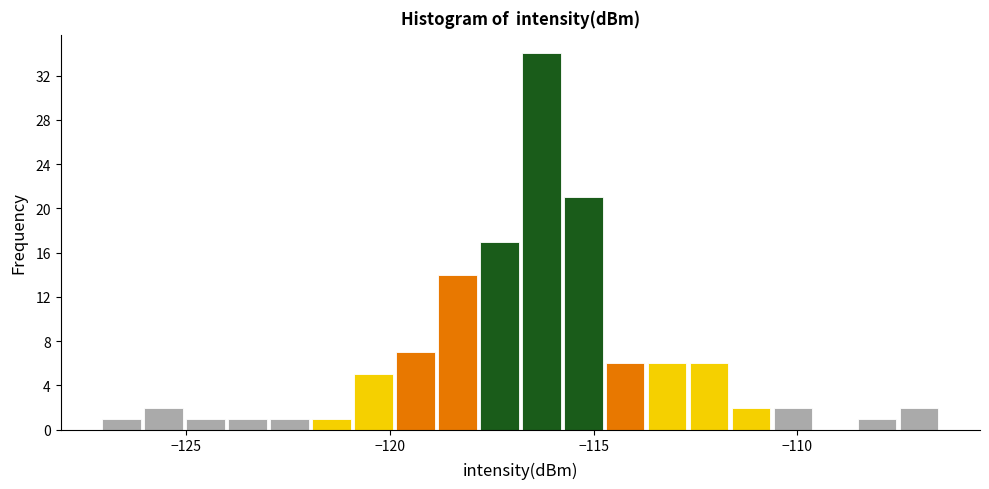

Read against the x-axis, roughly where is the centre of the tallest bar?

-116.5